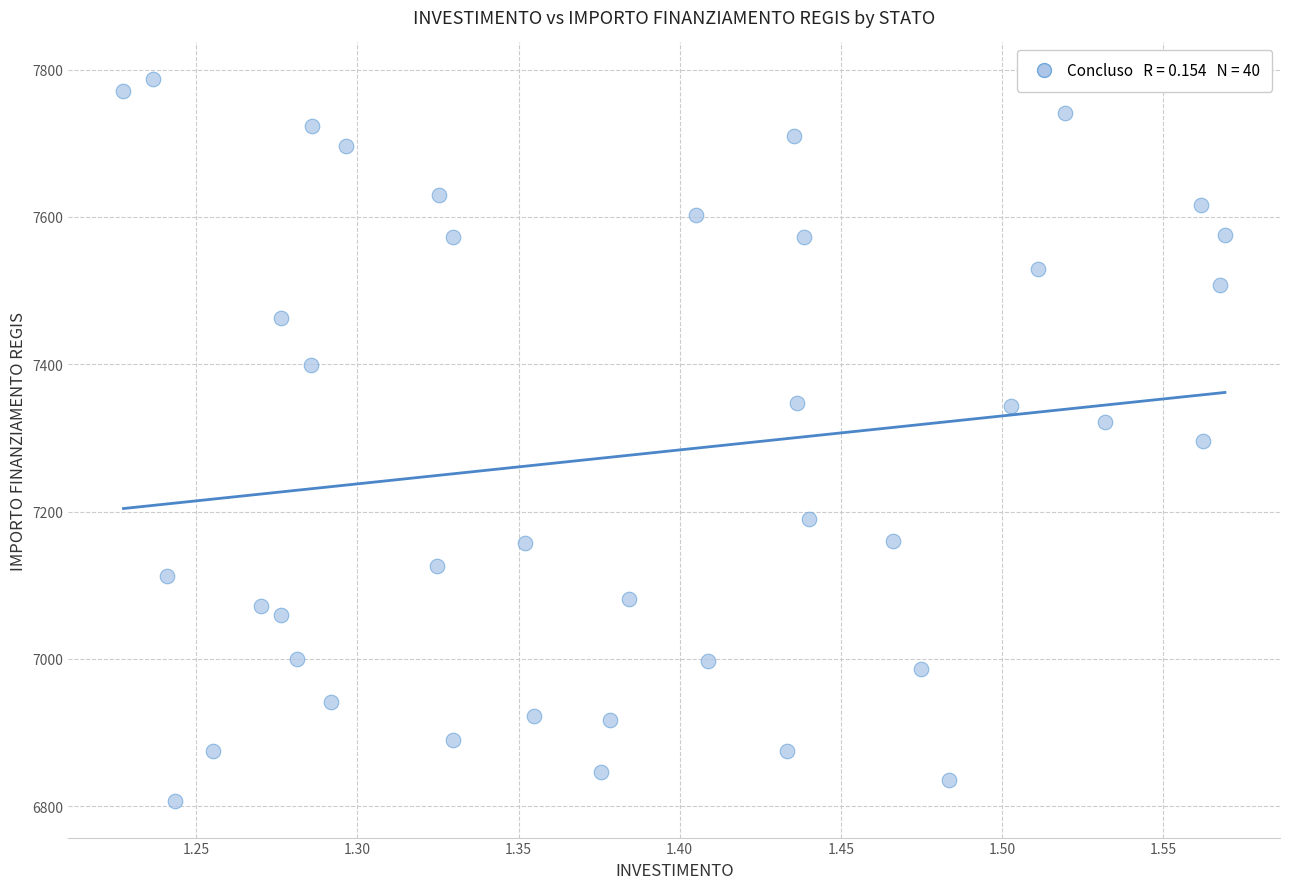

What is the range of Y values (max minus min)?

981.4